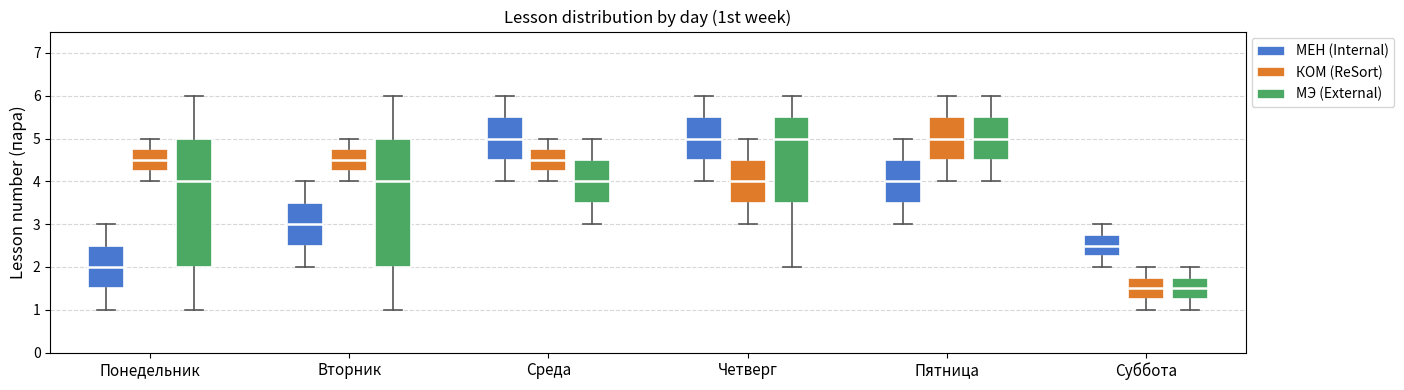

Where is the upper edge of the box for Вторник (МЕН (Internal)) on the y-axis? The values are not printed on the chart, so give them approximately, as read against the axis.

3.5